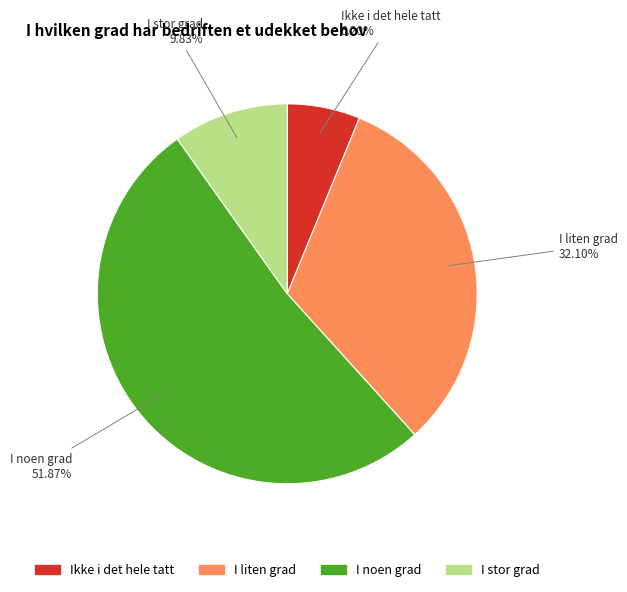

What percentage is the I liten grad slice, to the nearest percent?

32%